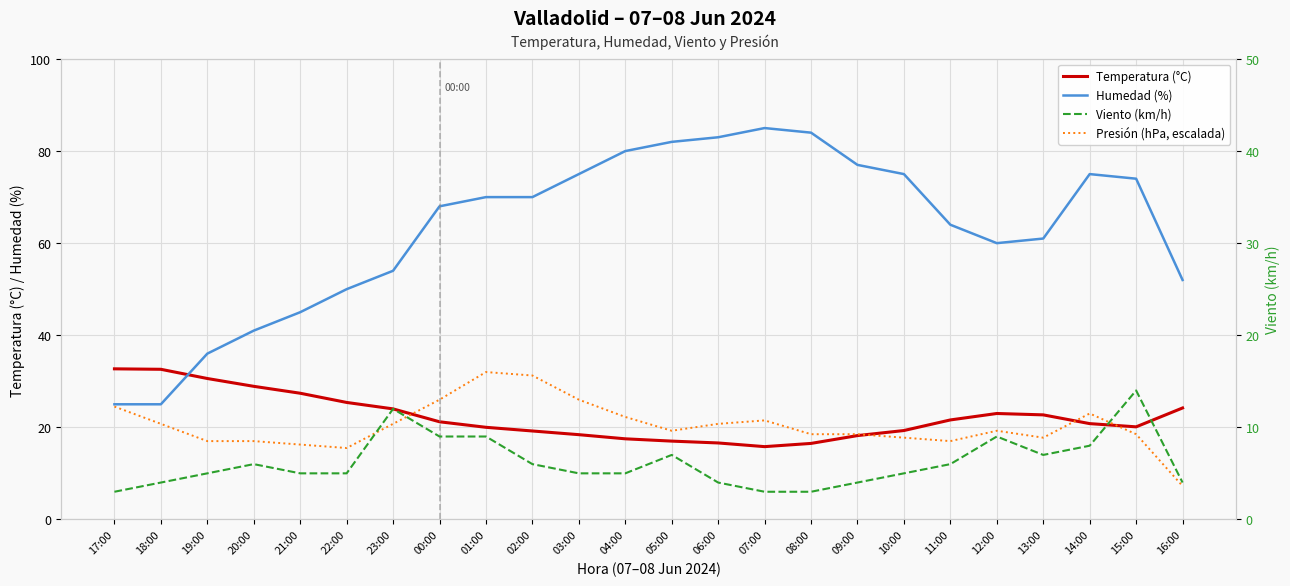

List the labels in order of Humedad (%) value, largest first.

07:00, 08:00, 06:00, 05:00, 04:00, 09:00, 03:00, 10:00, 14:00, 15:00, 01:00, 02:00, 00:00, 11:00, 13:00, 12:00, 23:00, 16:00, 22:00, 21:00, 20:00, 19:00, 17:00, 18:00